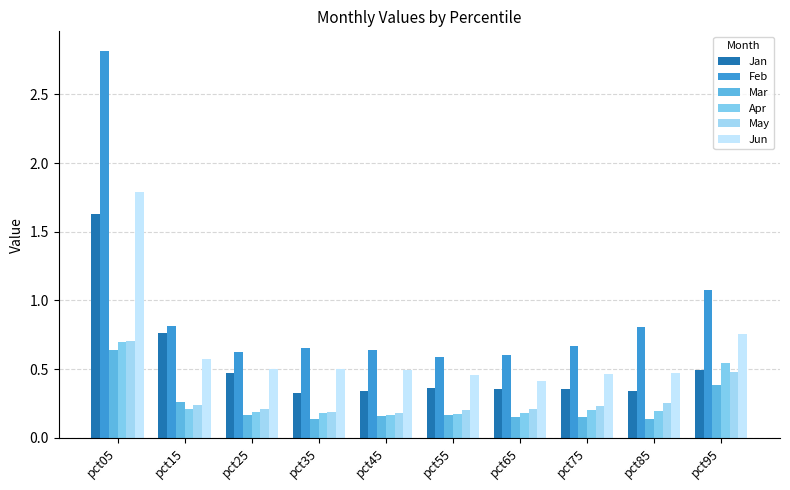

At which category is the sum across all series the highest?

pct05